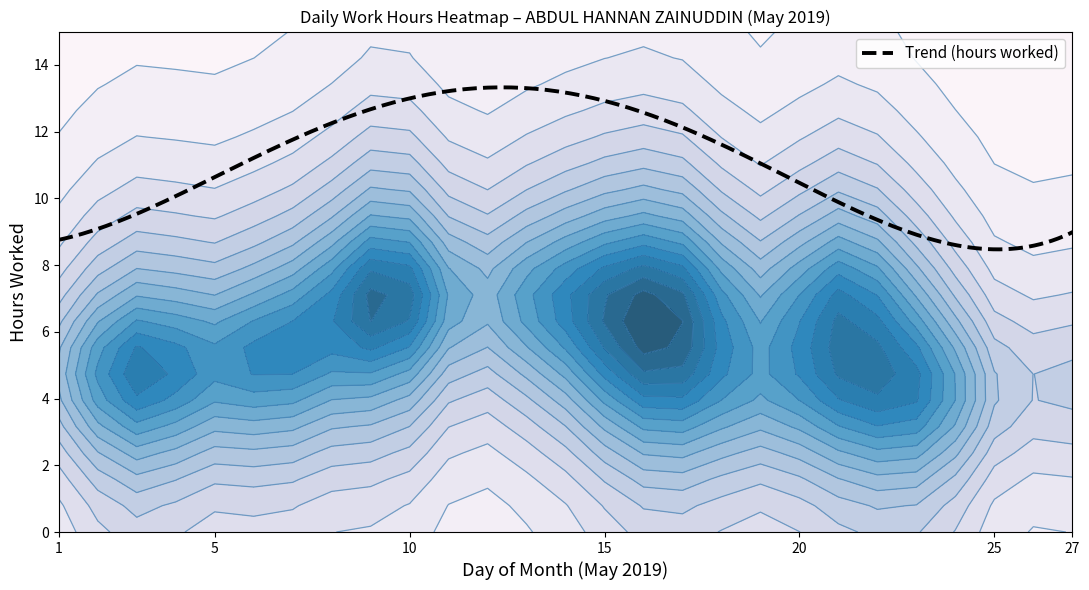

True or false: Tue has a value of -5.5 at 20.

False